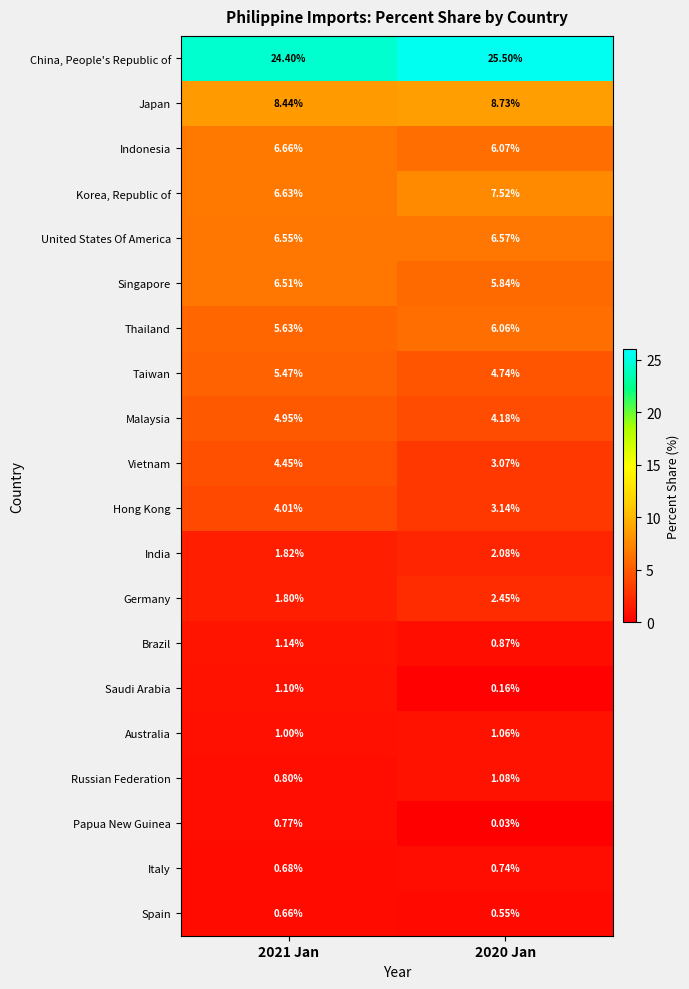

Rank the series by their maximum value, from lowest to highest.

Spain, Italy, Papua New Guinea, Australia, Russian Federation, Saudi Arabia, Brazil, India, Germany, Hong Kong, Vietnam, Malaysia, Taiwan, Thailand, Singapore, United States Of America, Indonesia, Korea, Republic of, Japan, China, People's Republic of